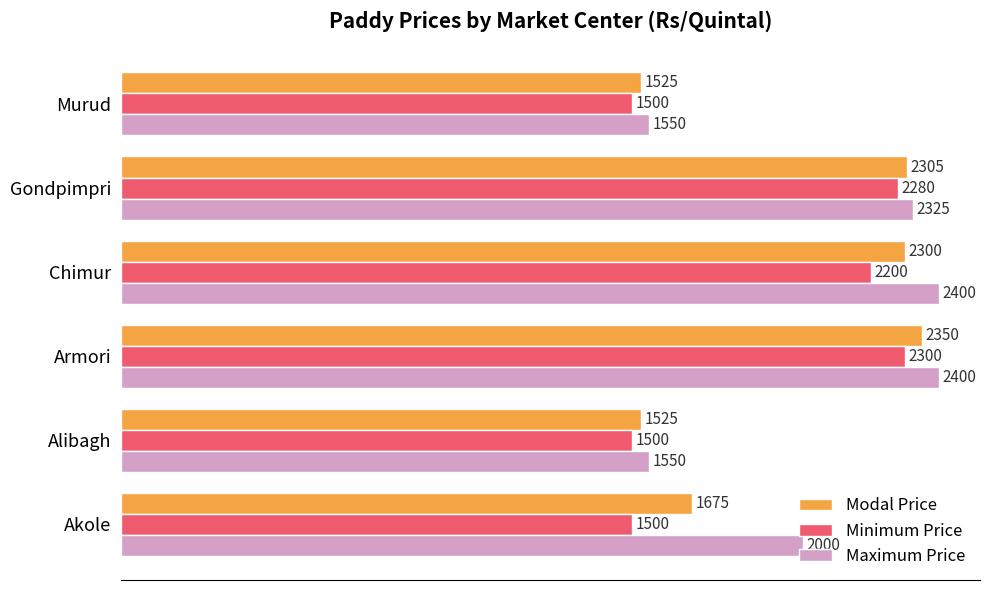

The Modal Price series shows 2305 at Gondpimpri. True or false?

True